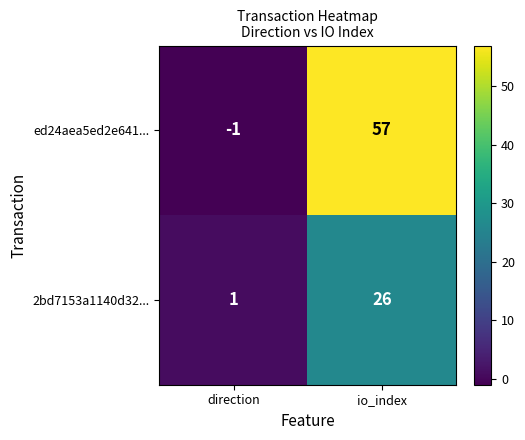

What is the total value across all series at io_index?

83